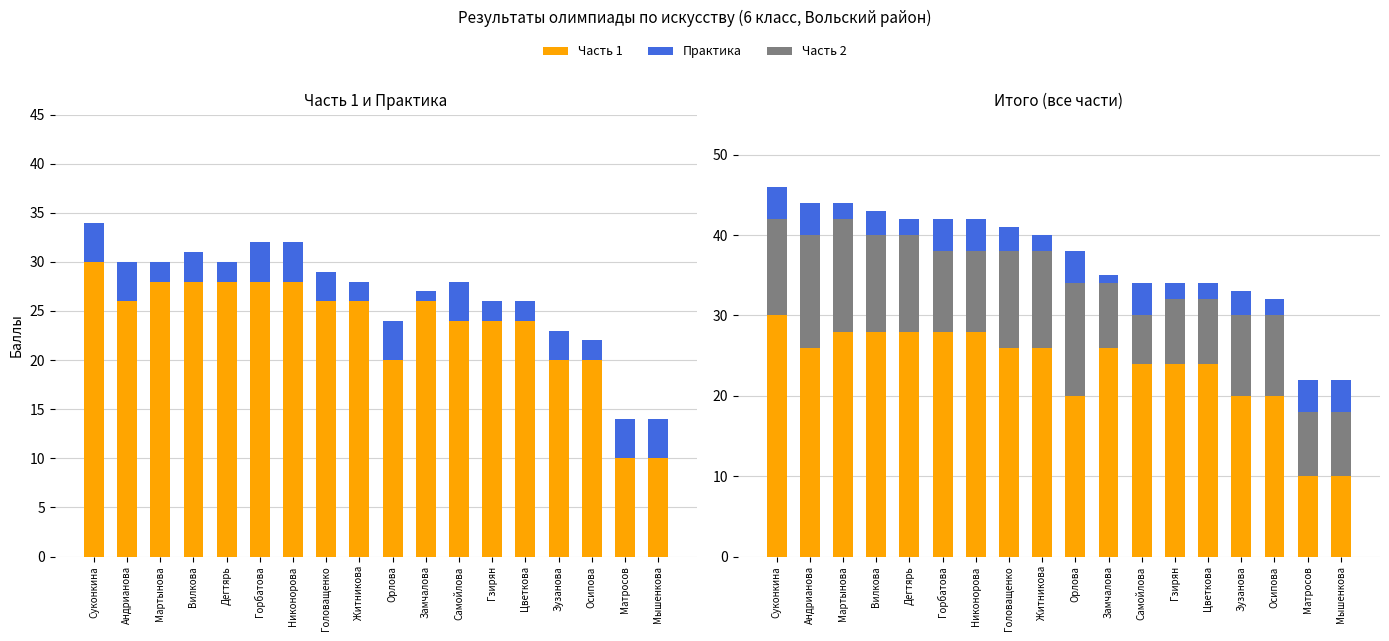

Are the bars horizontal?

No